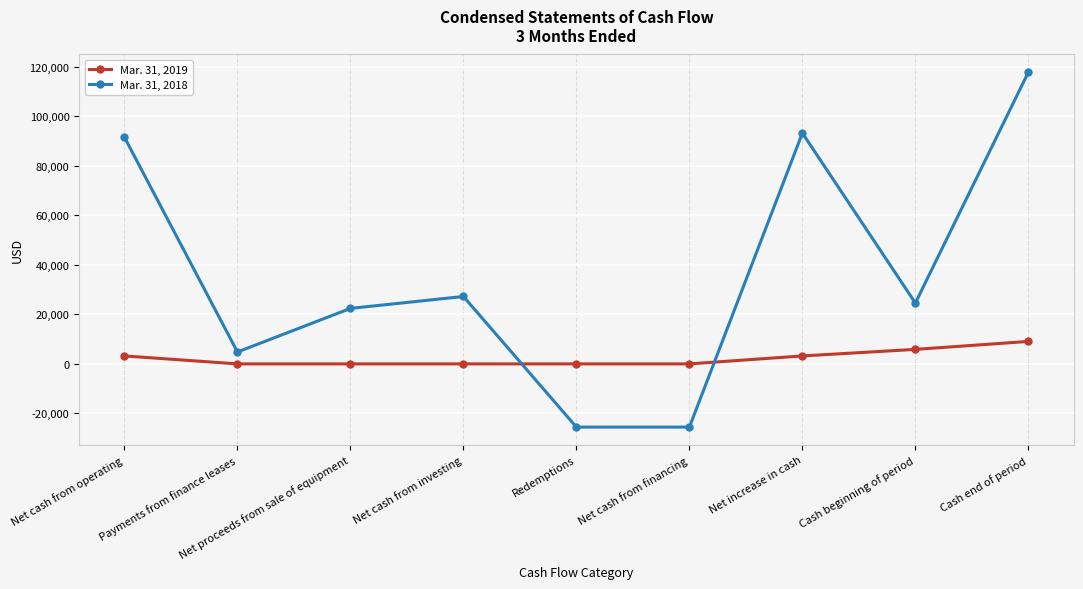

What is the label of the 2nd point from the left?

Payments from finance leases